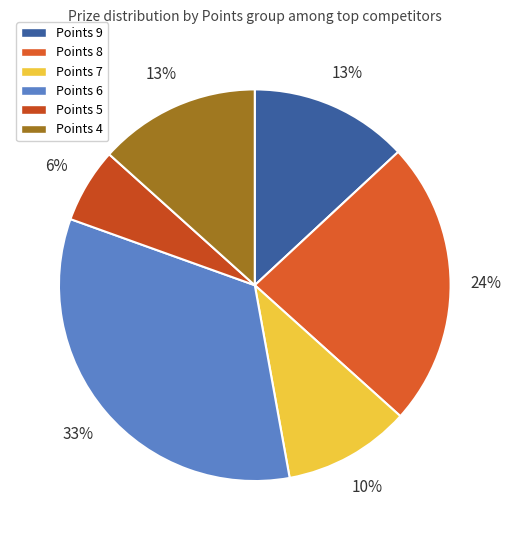

How many segments does this pie chart have?

6